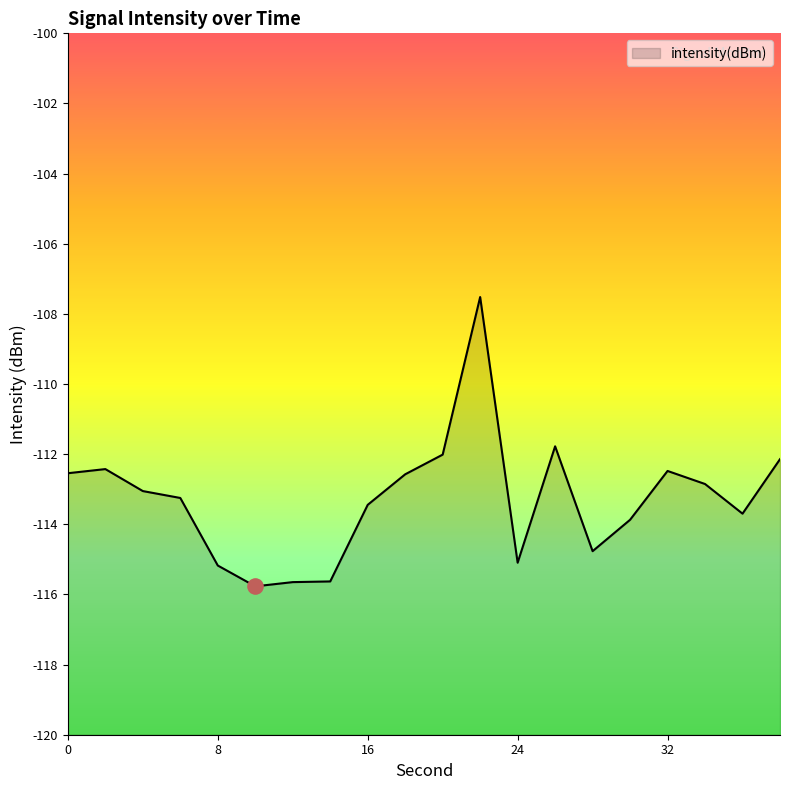

Which has a higher value, 30 or 10?

30